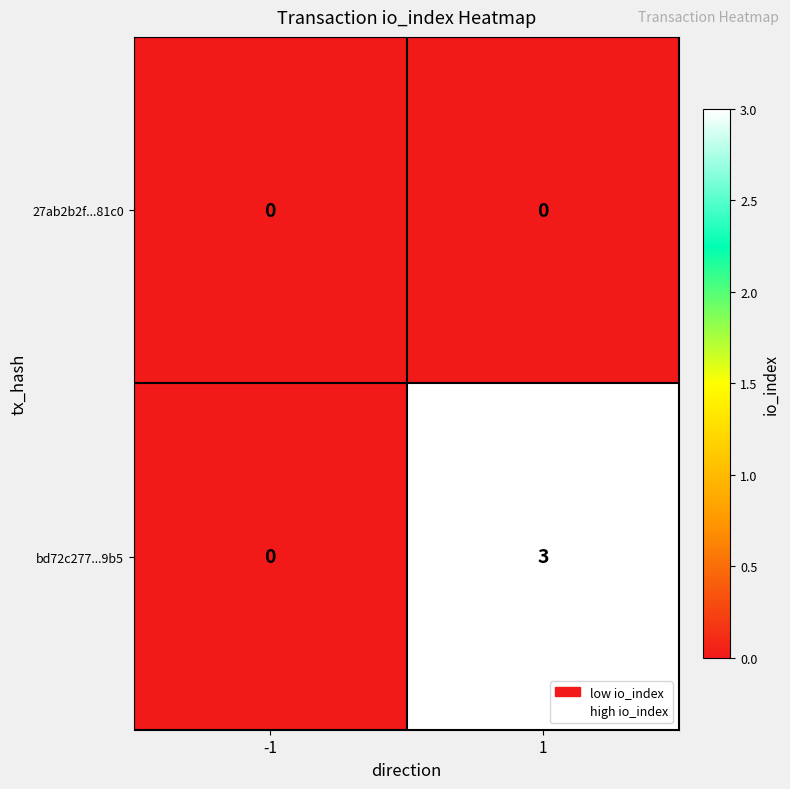

Which series changed the most between -1 and 1?

bd72c277...9b5